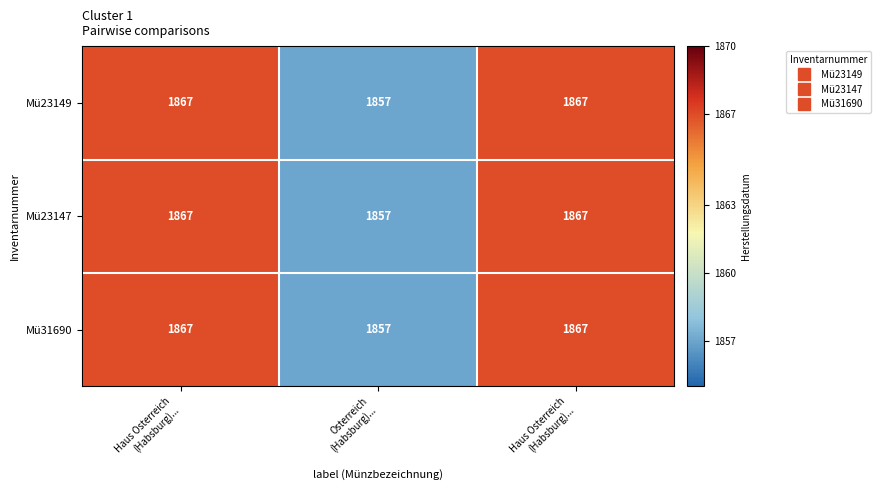

How many data points in Mü23149 are less than 1867?

1